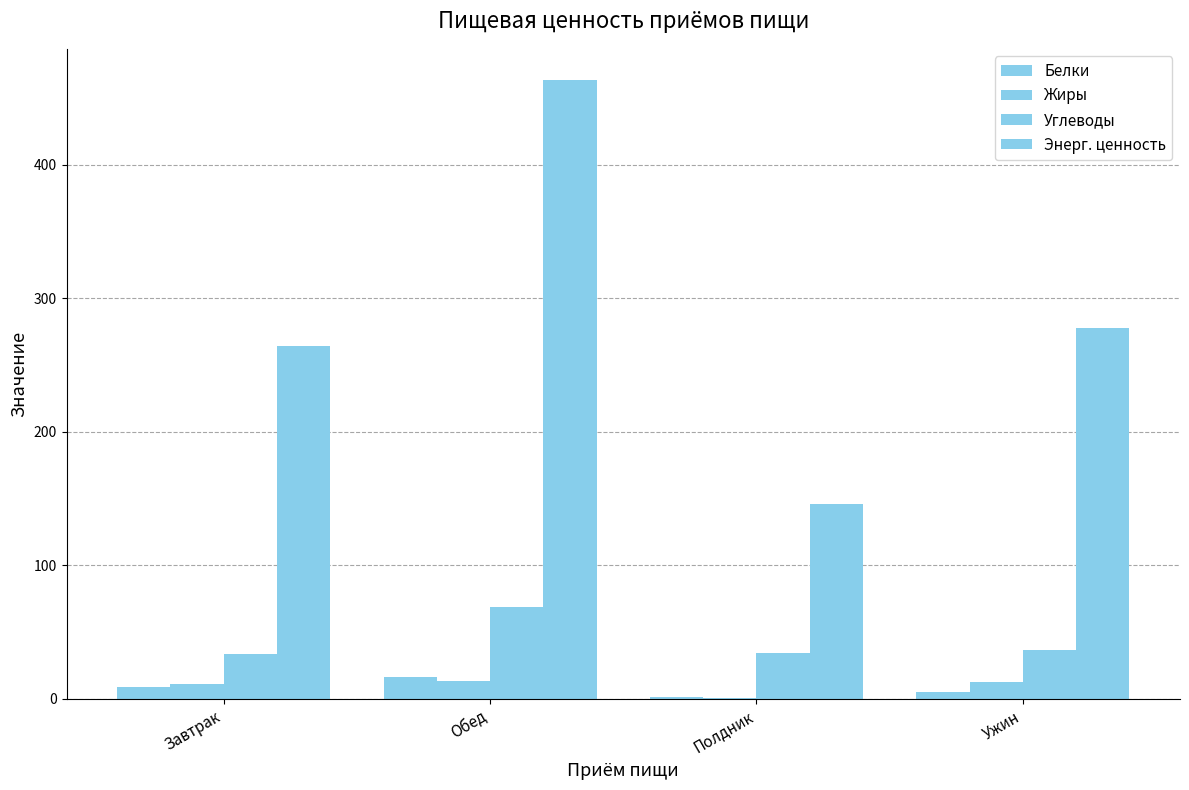

How many values in the Углеводы series exceed 36?

2